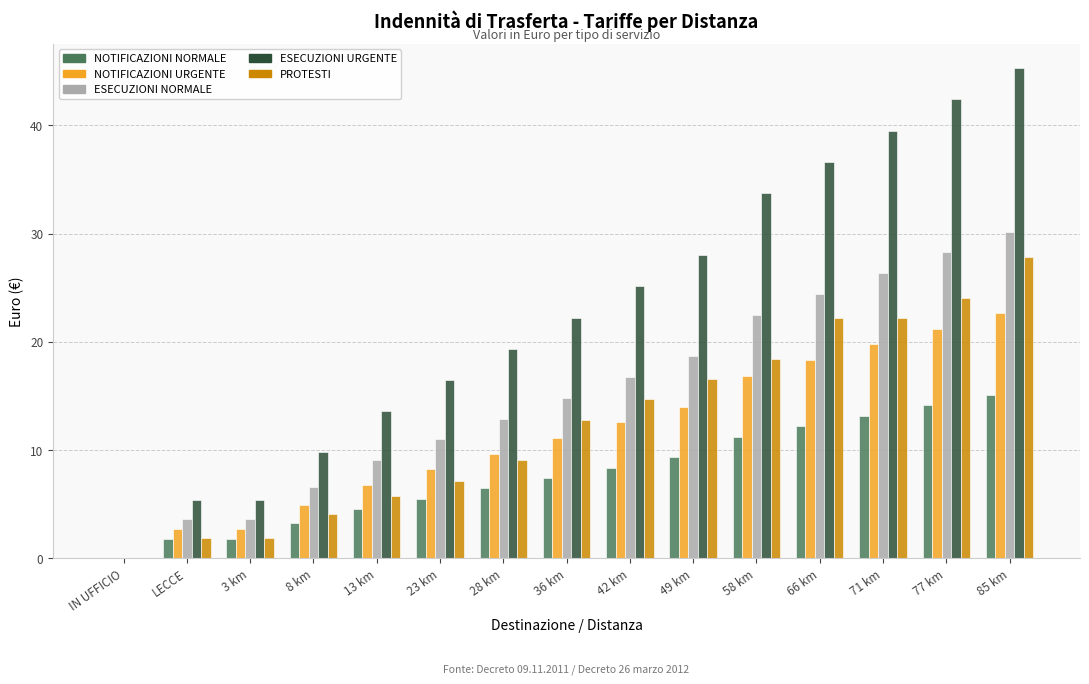

Does the chart contain stacked bars?

No